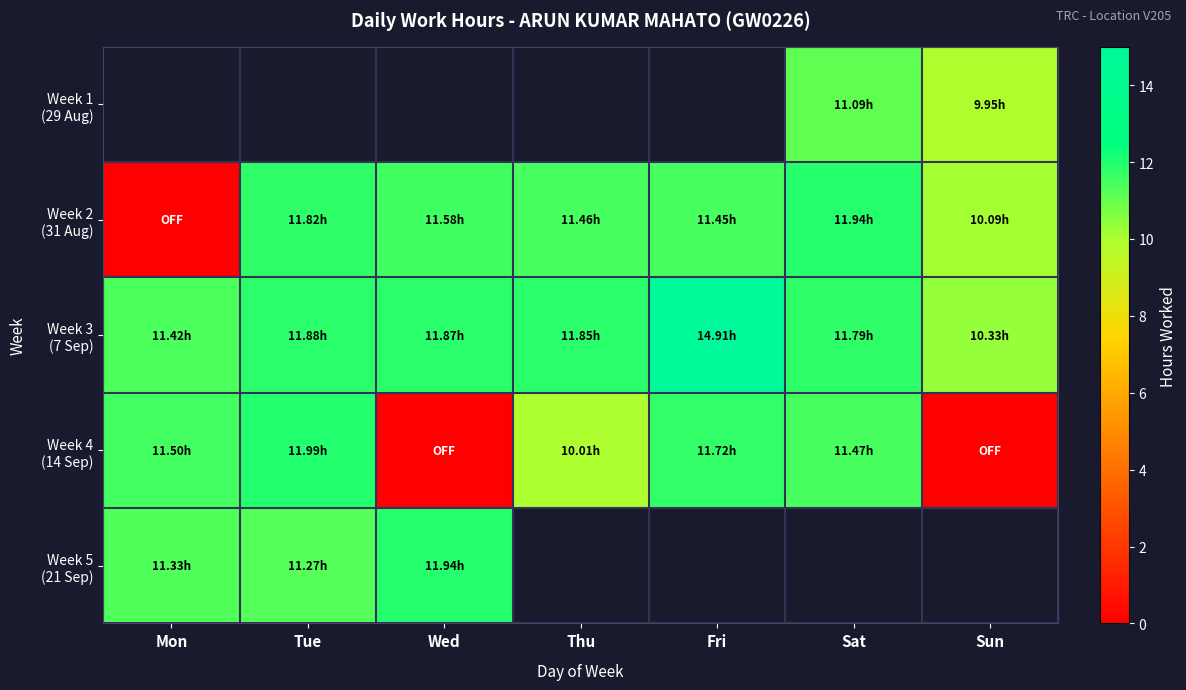

Which has a higher value, Thu or Mon?

Mon